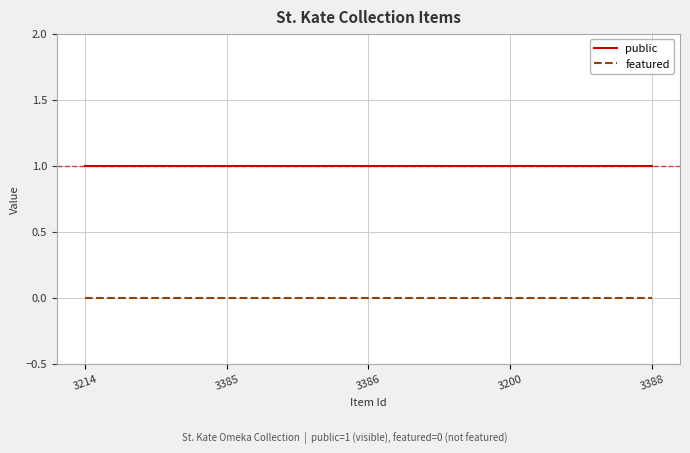

Rank the series by their average value, from highest to lowest.

public, featured